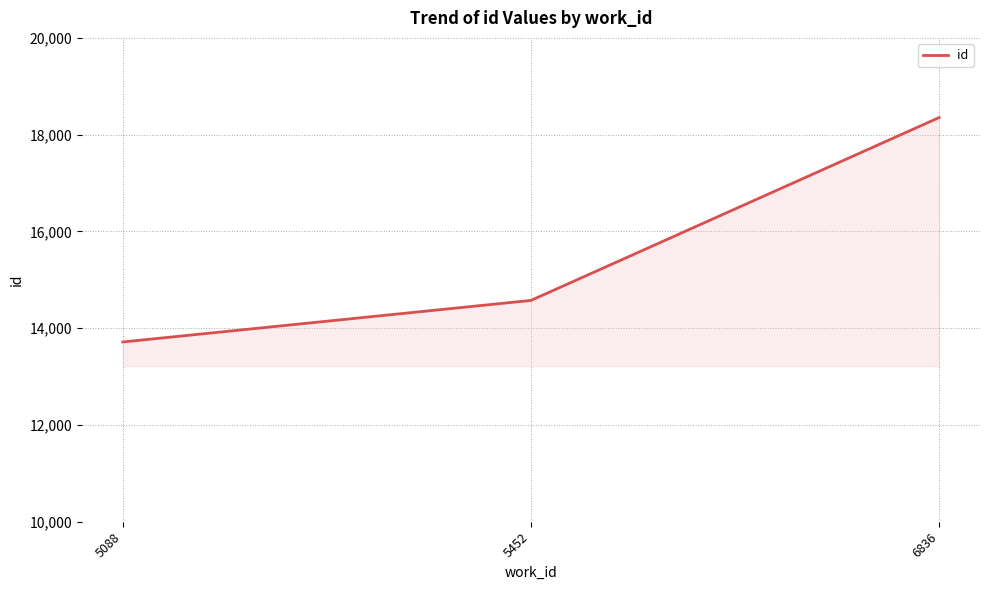

Rank the categories by value from lowest to highest.

5088, 5452, 6836